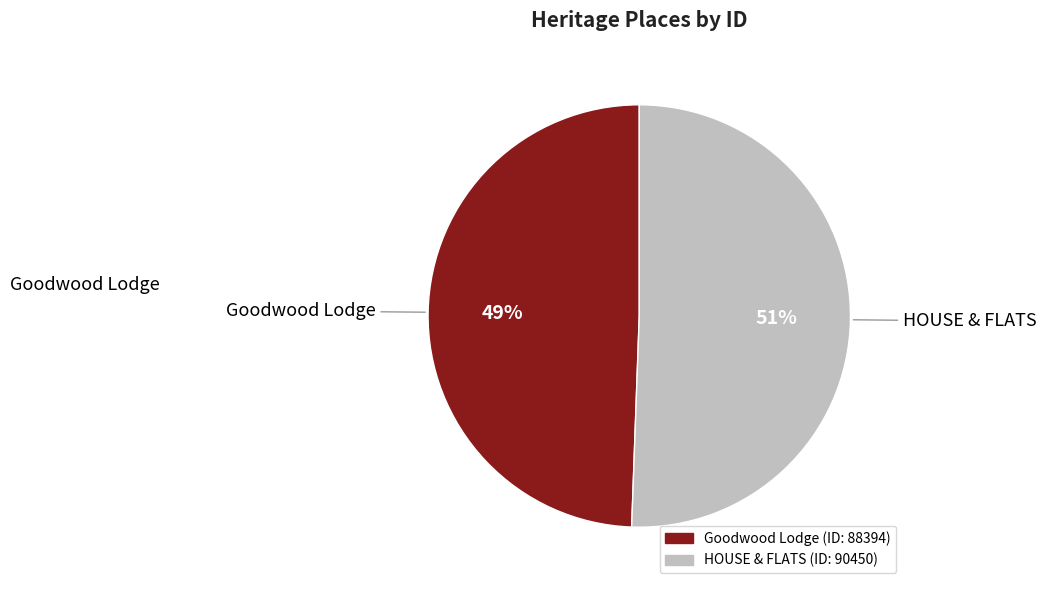

To the nearest percent, what percentage of the pie is Goodwood Lodge?

49%